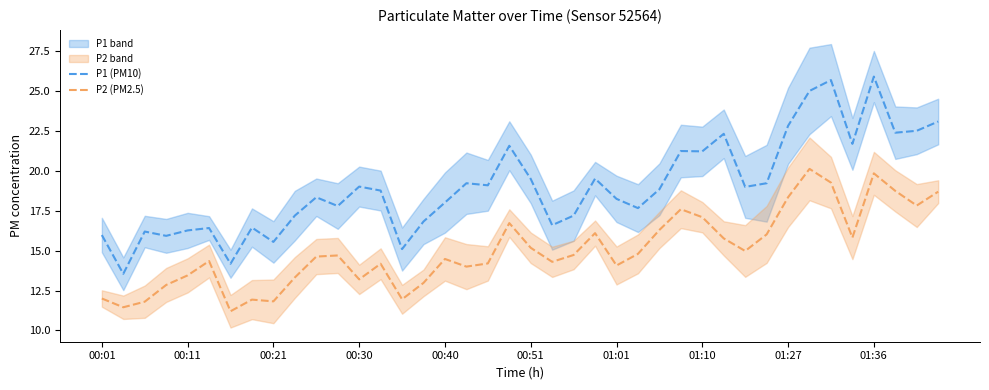

What is the maximum value for P1 (PM10)?

25.9